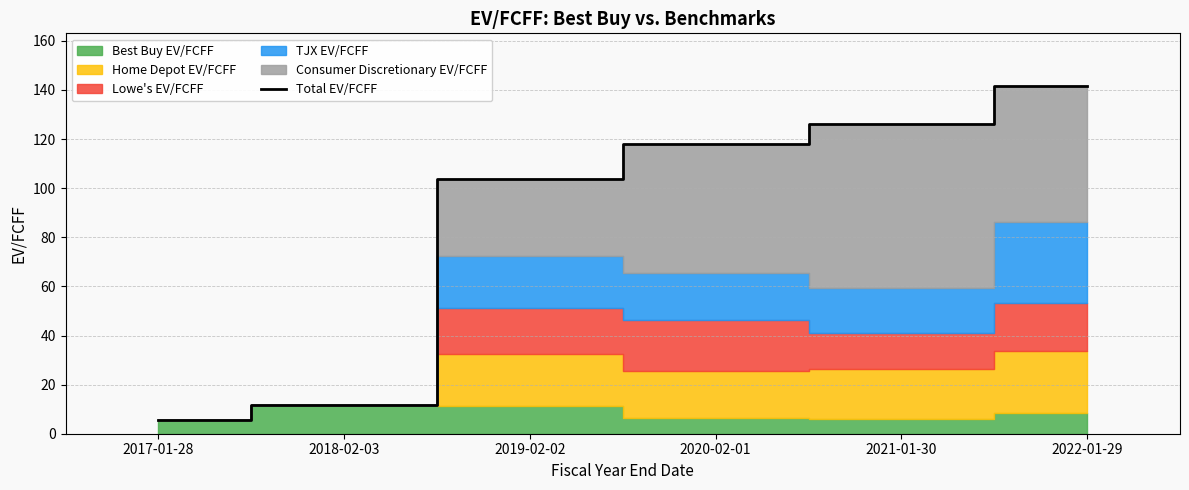

Reading left to right, list all the values displayed in this chart.

2017-01-28=5.6	2018-02-03=11.8	2019-02-02=103.6	2020-02-01=118.0	2021-01-30=126.1	2022-01-29=141.8